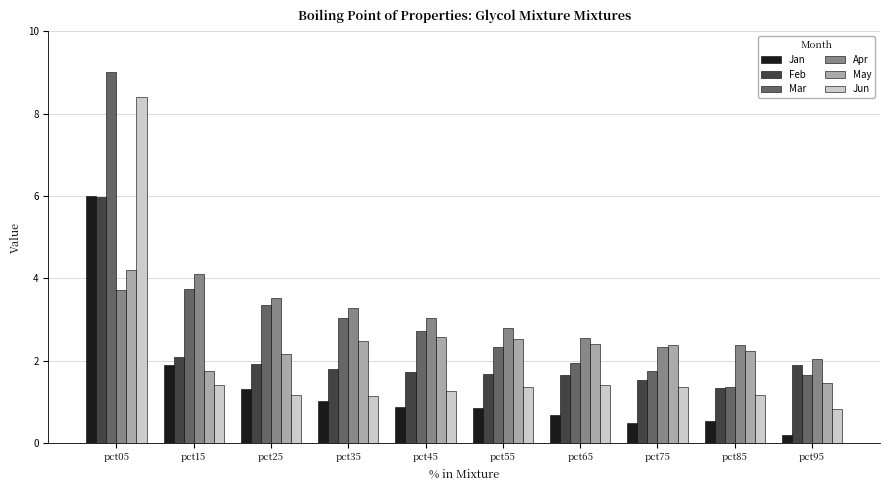

Are the bars horizontal?

No